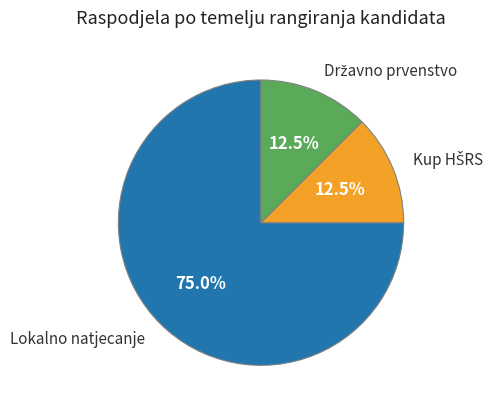

Does any single category account for the majority?

Yes